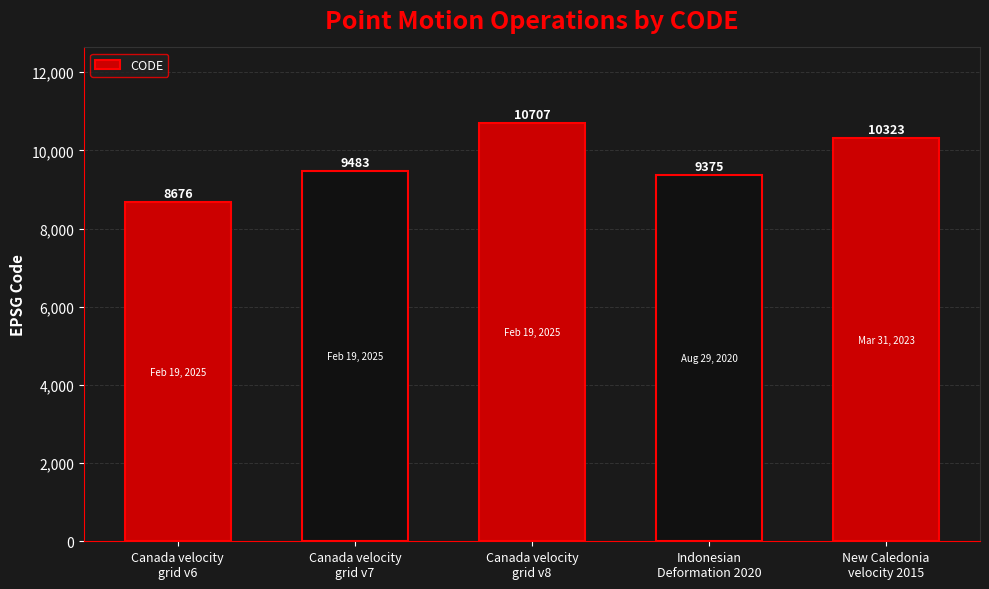

Is it true that the value at Canada velocity
grid v7 is 12776?

False